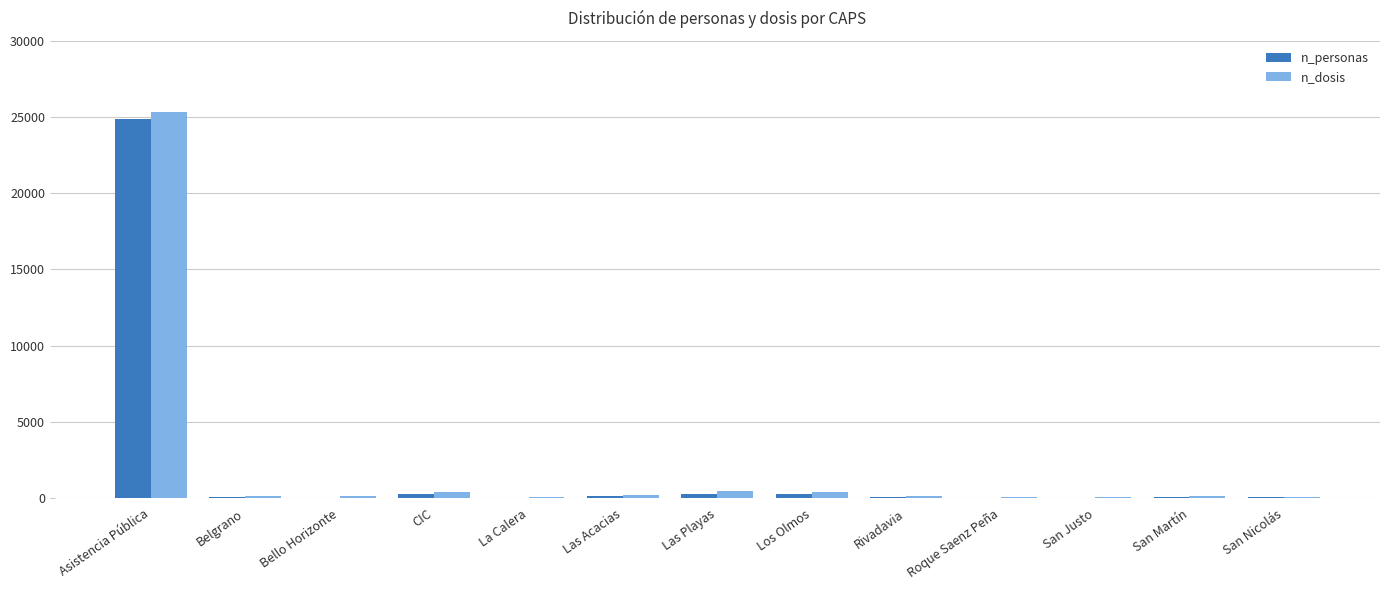

What is the spread (max minus min) of values at San Nicolás?

43